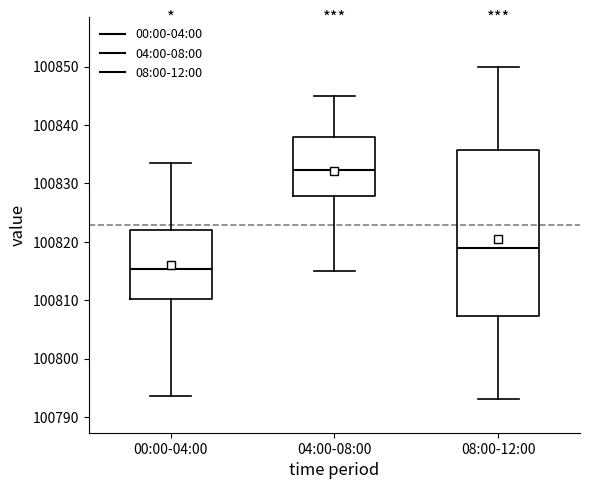

Which box is the tallest, from its lower edge to its upper edge?

08:00-12:00